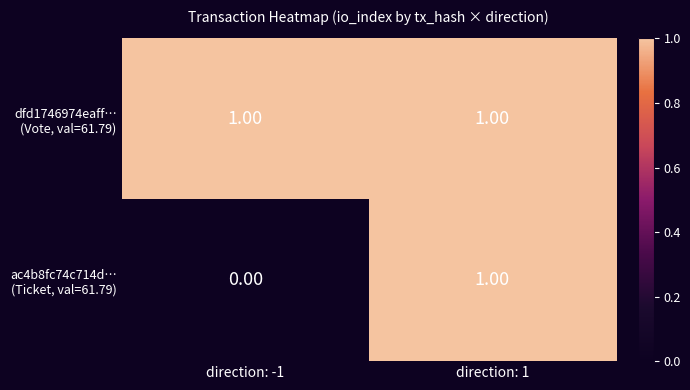

How many series are shown in this chart?

2